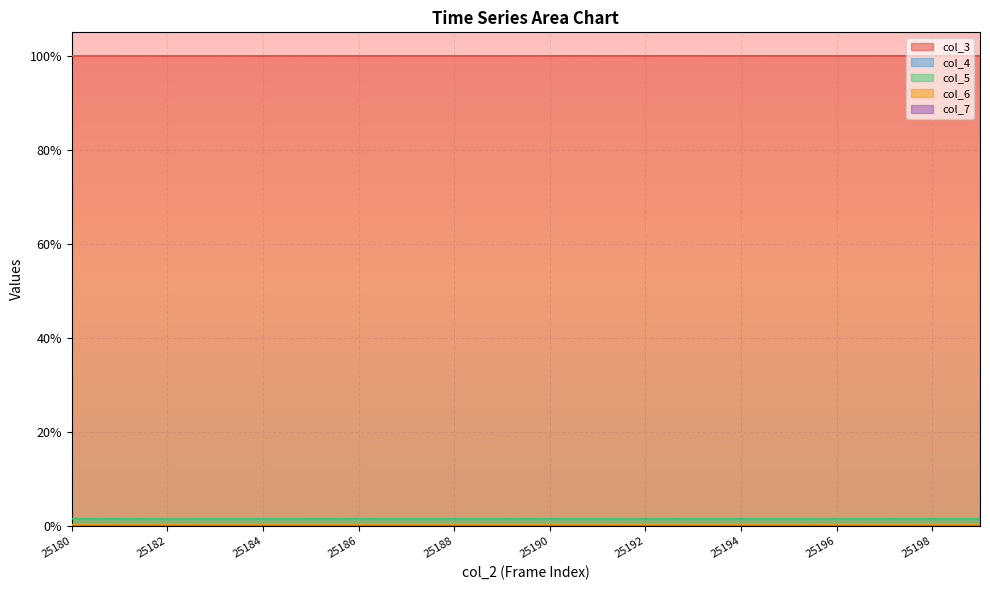

What is the total value across all series at 25181?

1.0